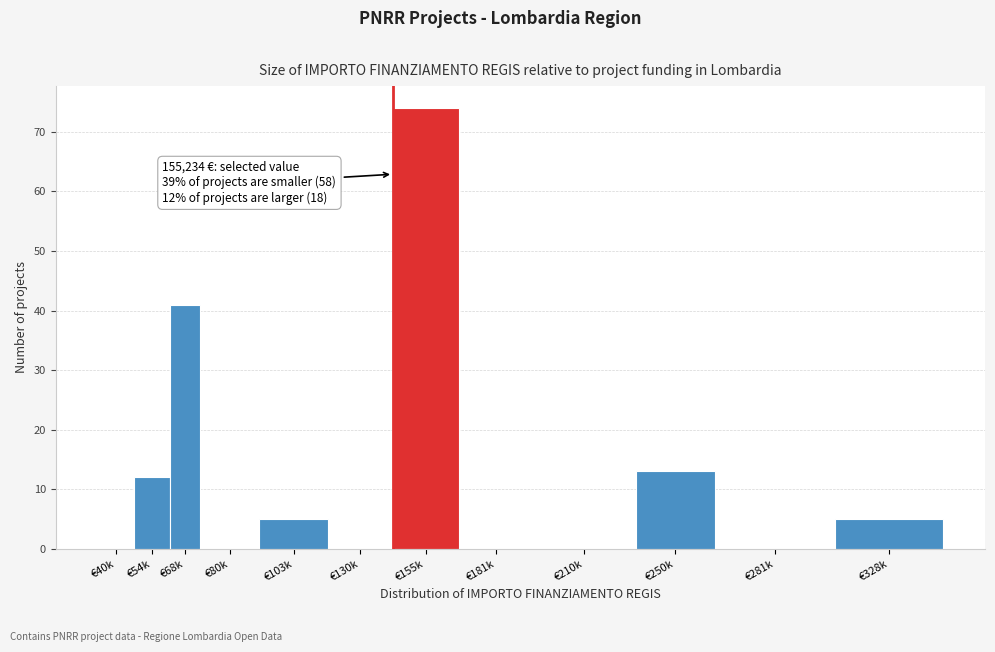

Reading right to left, list all the values displayed in this chart.

€328k=5	€281k=0	€250k=13	€210k=0	€181k=0	€155k=74	€130k=0	€103k=5	€80k=0	€68k=41	€54k=12	€40k=0